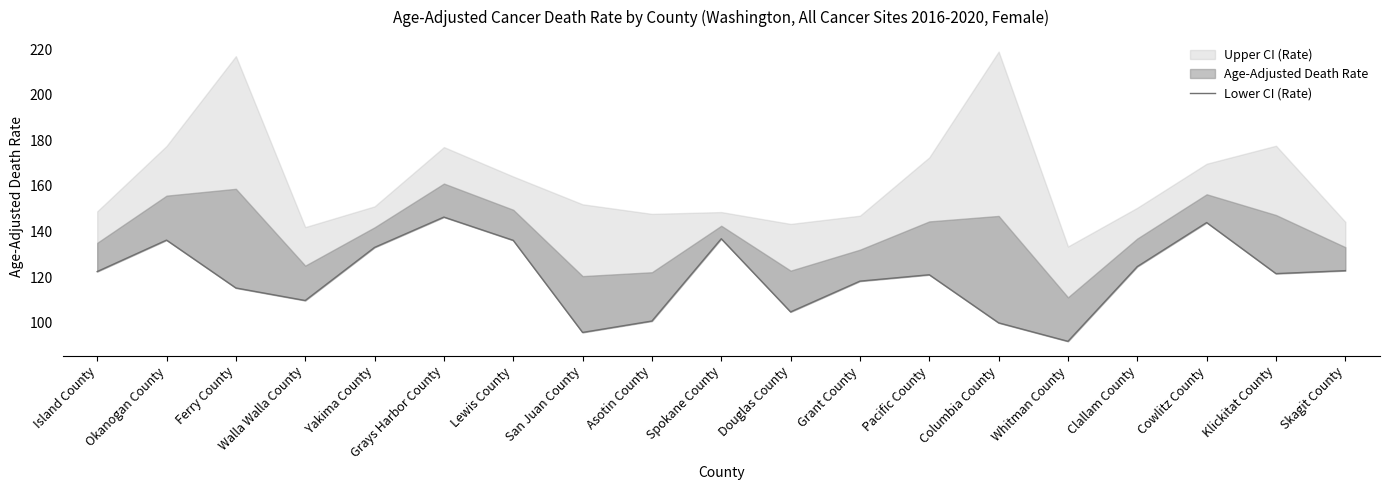

What is the label of the 9th point from the left?

Asotin County